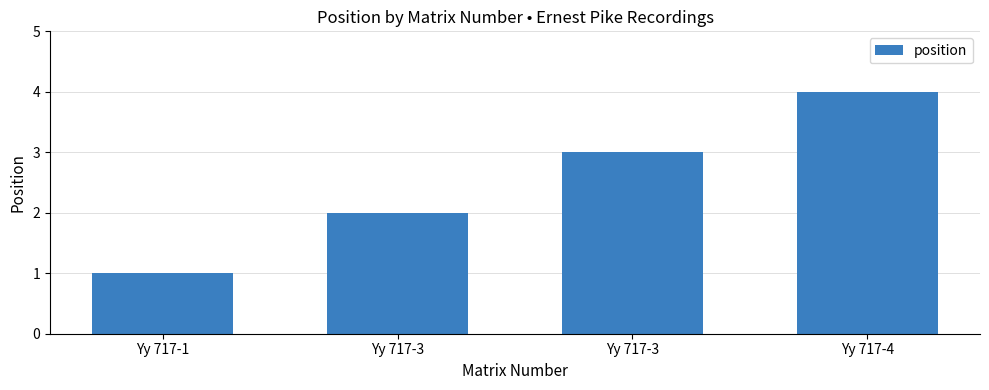

What is the maximum value shown in the chart?

4